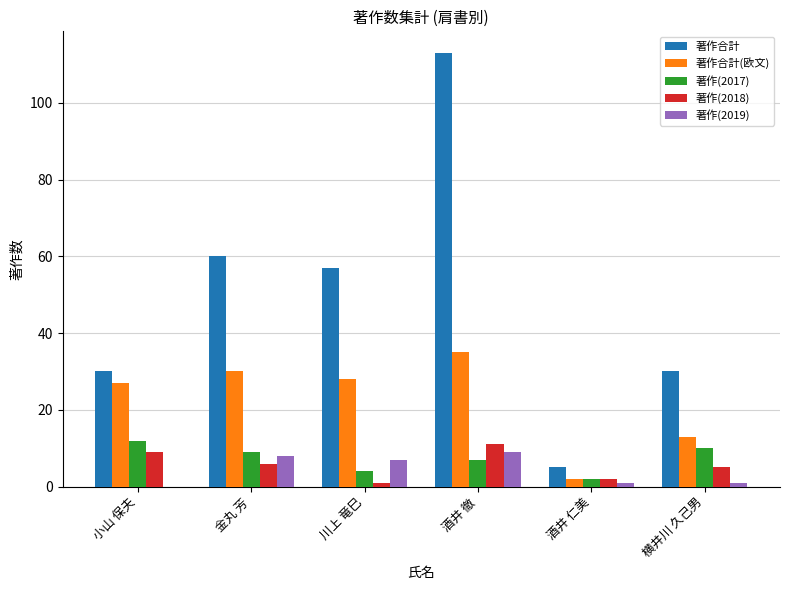

Reading left to right, extract all data points from this chart.

著作合計: 小山 保夫=30	金丸 芳=60	川上 竜巳=57	酒井 徹=113	酒井 仁美=5	横井川 久己男=30
著作合計(欧文): 小山 保夫=27	金丸 芳=30	川上 竜巳=28	酒井 徹=35	酒井 仁美=2	横井川 久己男=13
著作(2017): 小山 保夫=12	金丸 芳=9	川上 竜巳=4	酒井 徹=7	酒井 仁美=2	横井川 久己男=10
著作(2018): 小山 保夫=9	金丸 芳=6	川上 竜巳=1	酒井 徹=11	酒井 仁美=2	横井川 久己男=5
著作(2019): 小山 保夫=0	金丸 芳=8	川上 竜巳=7	酒井 徹=9	酒井 仁美=1	横井川 久己男=1